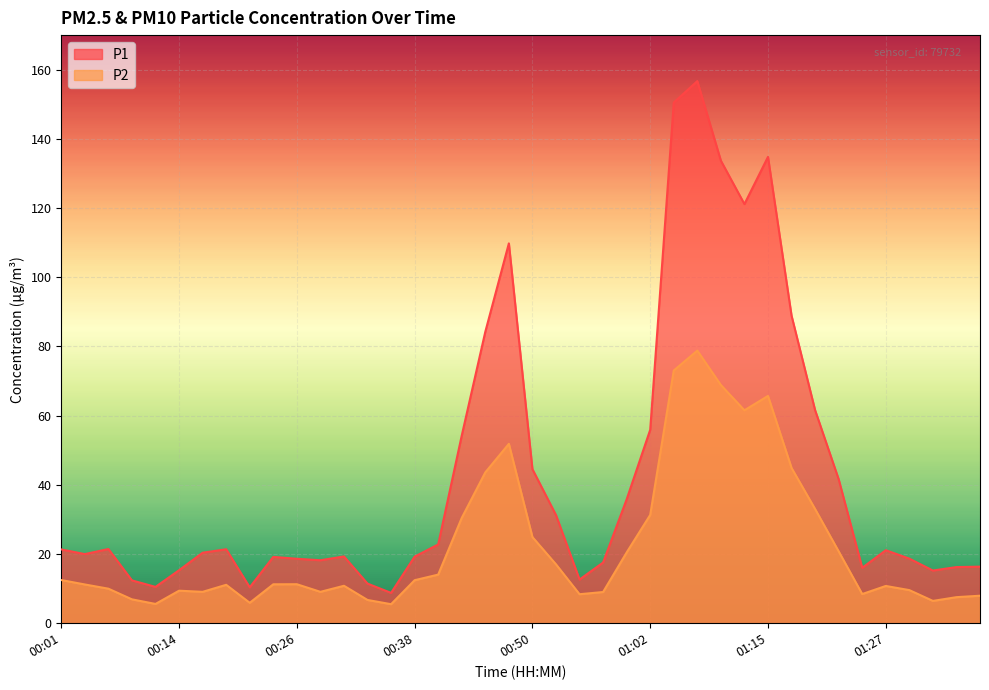

The P1 series shows 31.4 at 00:16. True or false?

False